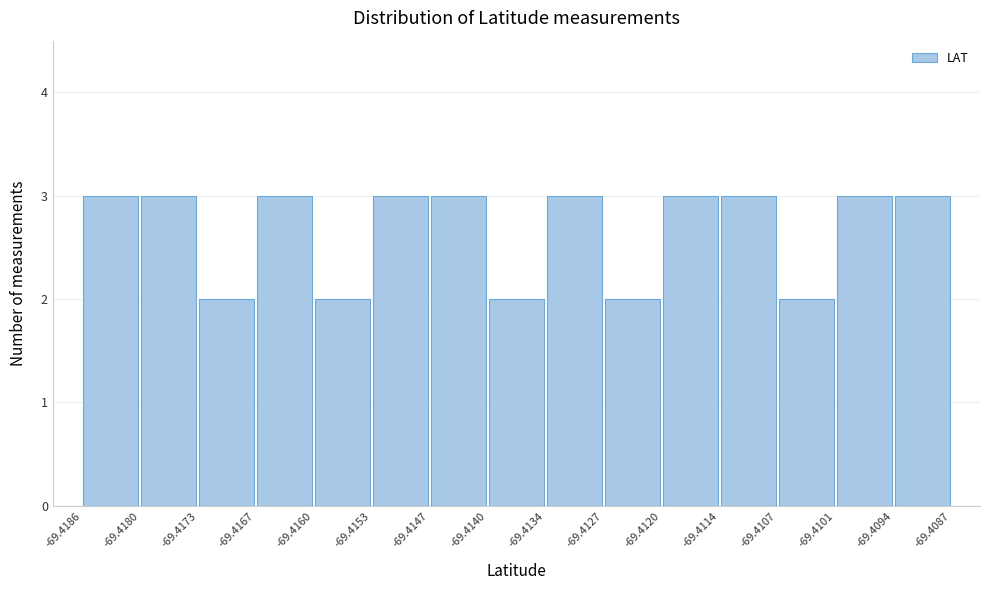

Reading left to right, list every bar in this chart as the range it spans on the x-axis followed by its height. The values are not printed on the chart, so give them approximately, as read against the axis.

-69.4186 to -69.4180: 3
-69.4180 to -69.4173: 3
-69.4173 to -69.4167: 2
-69.4167 to -69.4160: 3
-69.4160 to -69.4153: 2
-69.4153 to -69.4147: 3
-69.4147 to -69.4140: 3
-69.4140 to -69.4134: 2
-69.4134 to -69.4127: 3
-69.4127 to -69.4120: 2
-69.4120 to -69.4114: 3
-69.4114 to -69.4107: 3
-69.4107 to -69.4101: 2
-69.4101 to -69.4094: 3
-69.4094 to -69.4087: 3